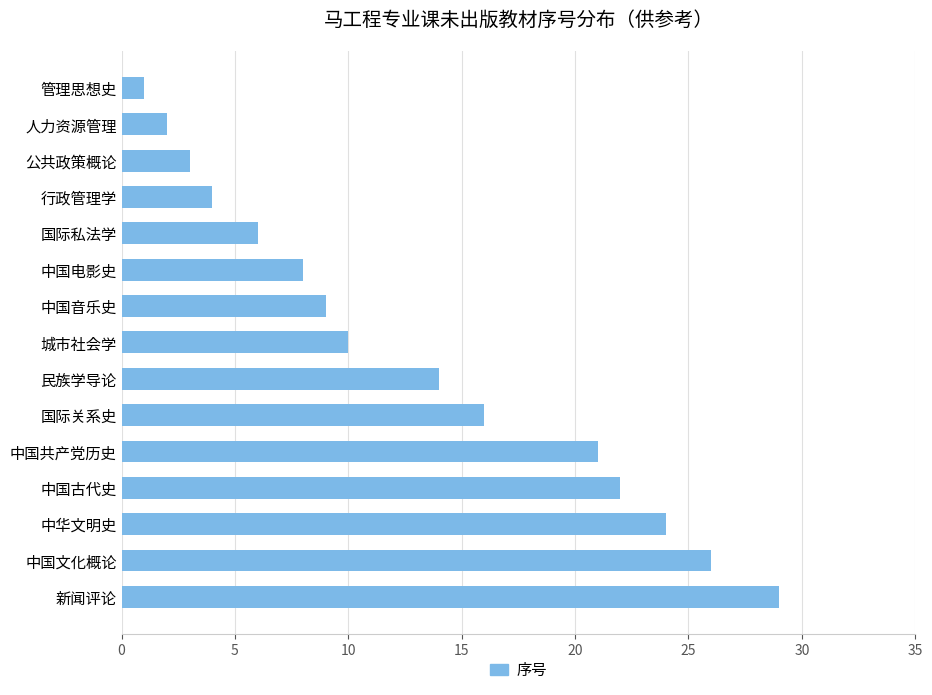

Reading top to bottom, what are all the values shown in this chart?

1	2	3	4	6	8	9	10	14	16	21	22	24	26	29